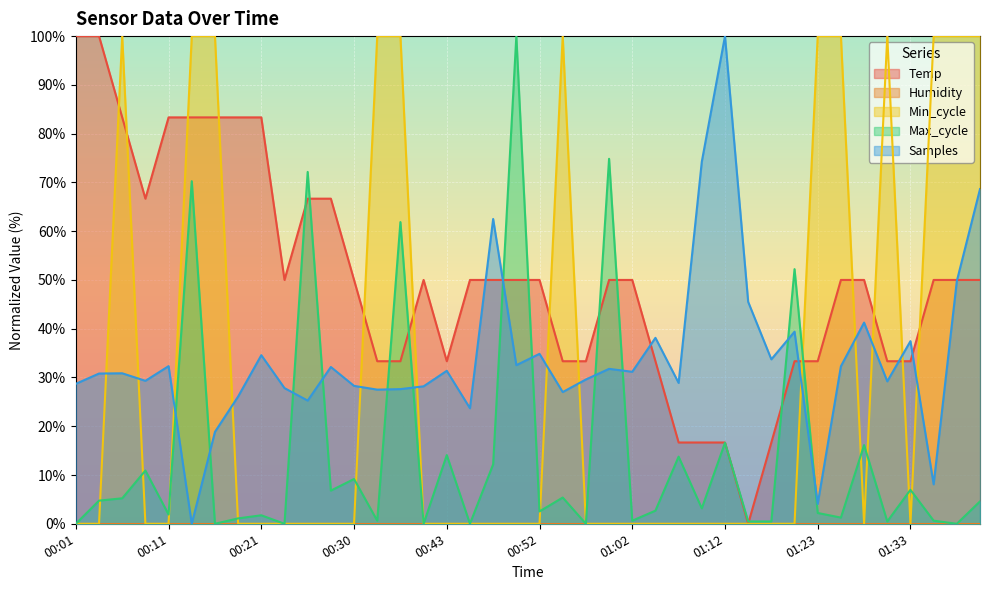

At which label does Max_cycle first exceed 3?

00:04